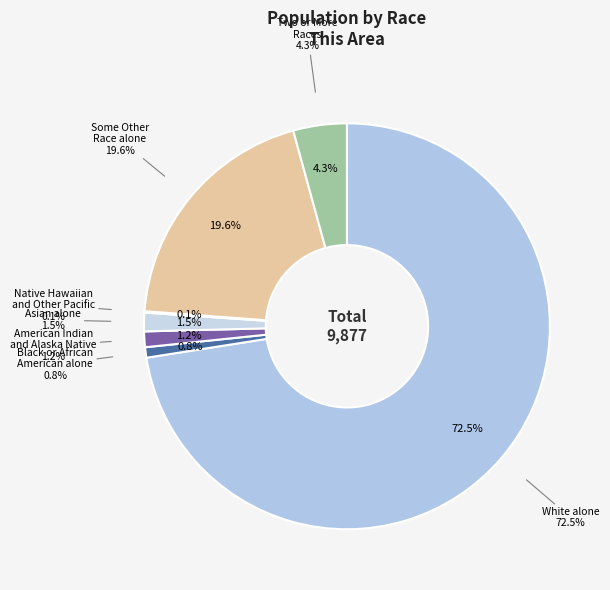

Which category has the smallest portion of the pie?

Native Hawaiian and Other Pacific